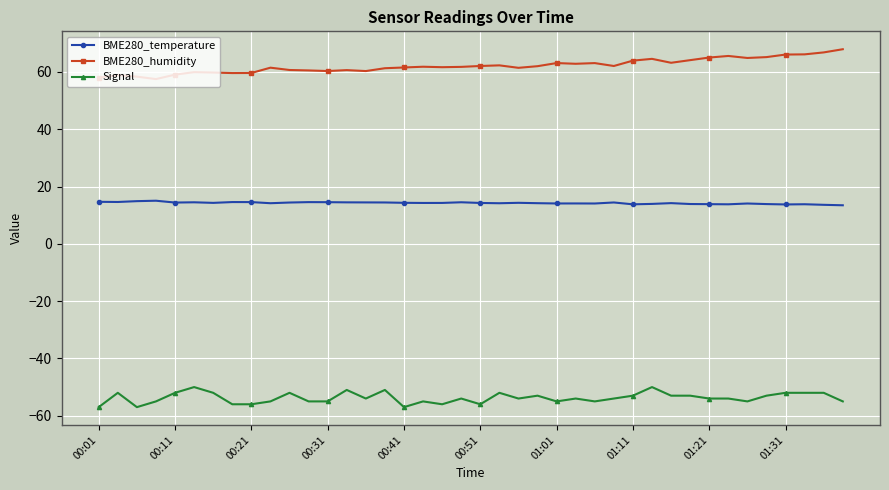

True or false: BME280_temperature and BME280_humidity cross at least once.

False